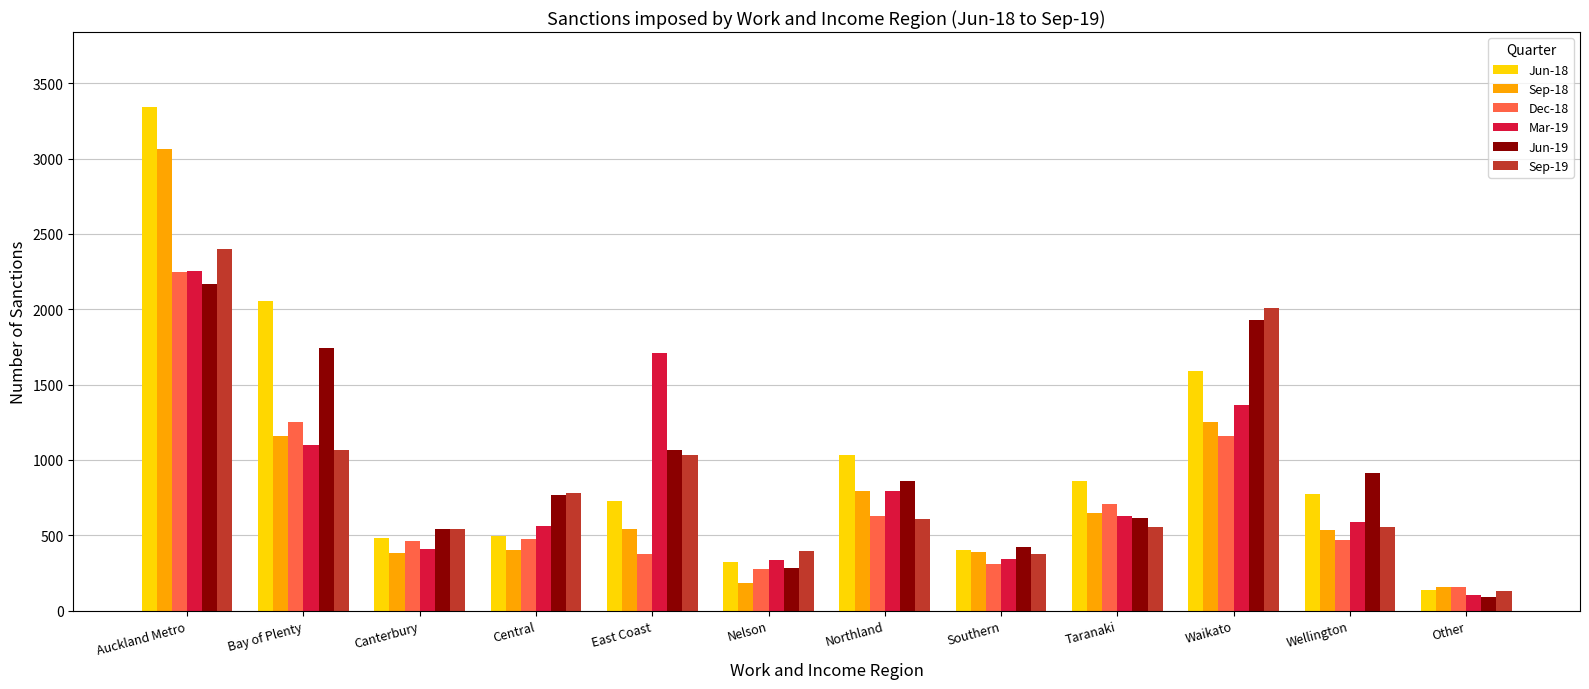

What is the average value of the Mar-19 series?

850